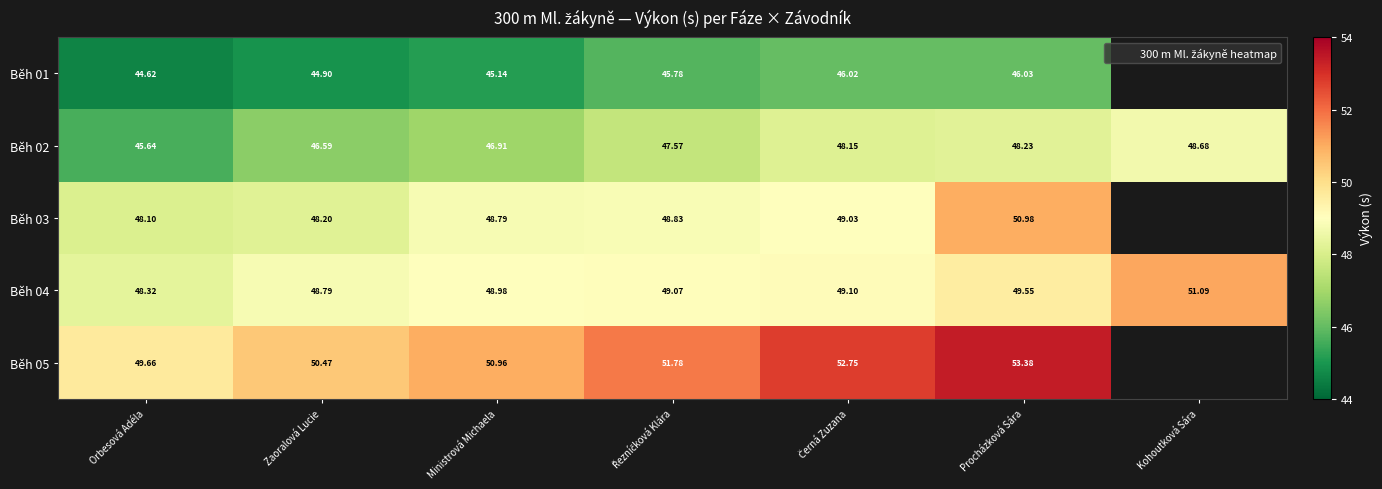

What is the difference between the second highest and second lowest values in the Běh 01 series?

1.1